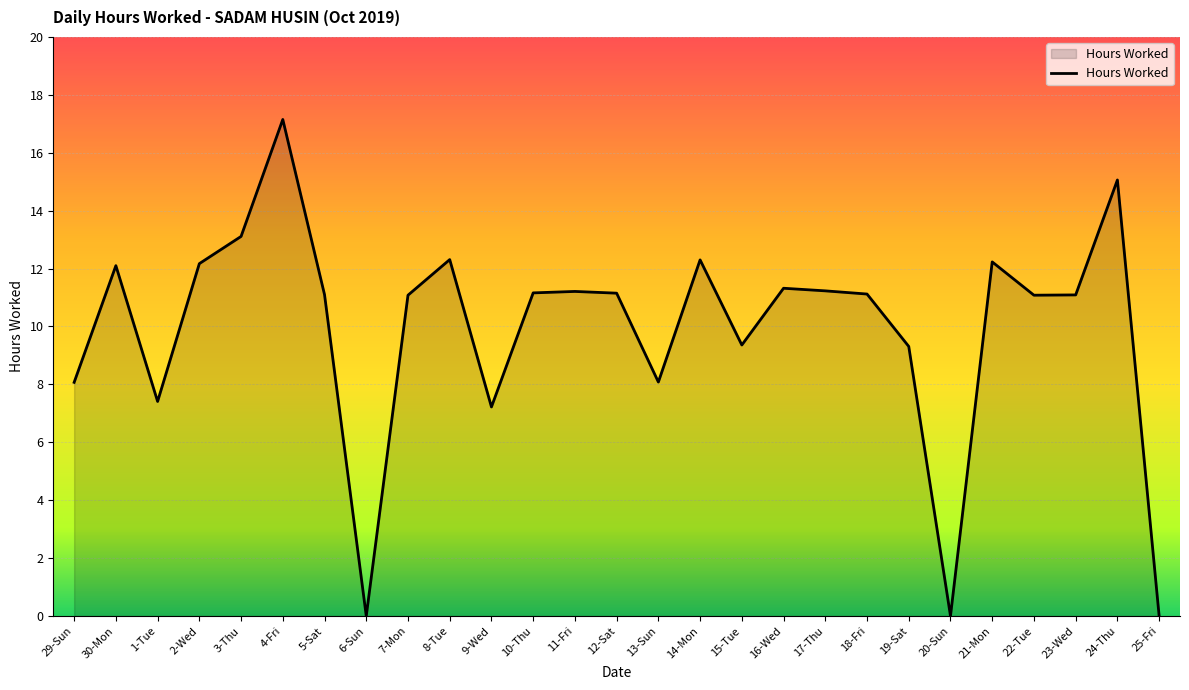

Is it true that the value at 15-Tue is 13.9?

False